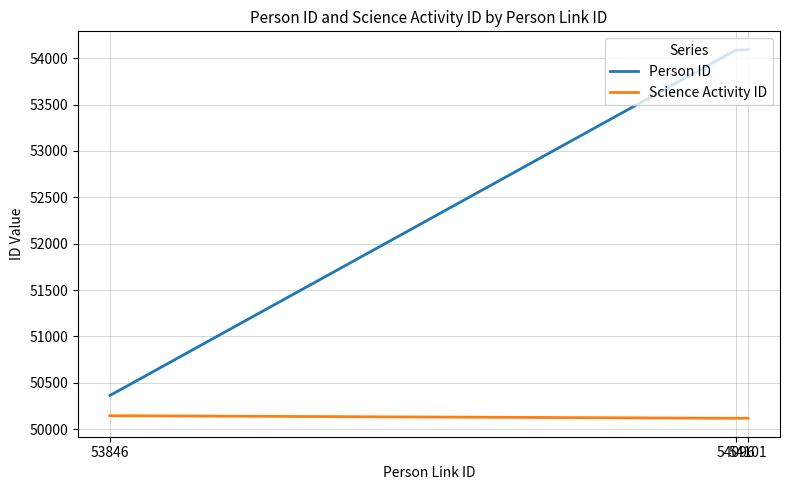

Rank the series at 54096 from lowest to highest value.

Science Activity ID, Person ID